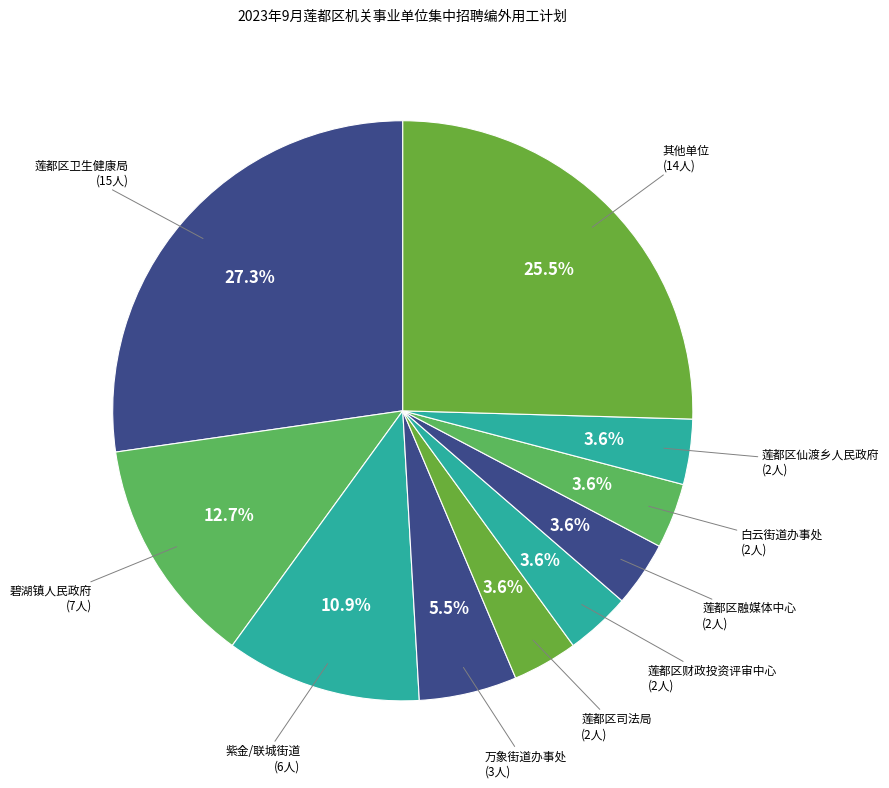

What is the largest slice in the pie chart?

莲都区卫生健康局